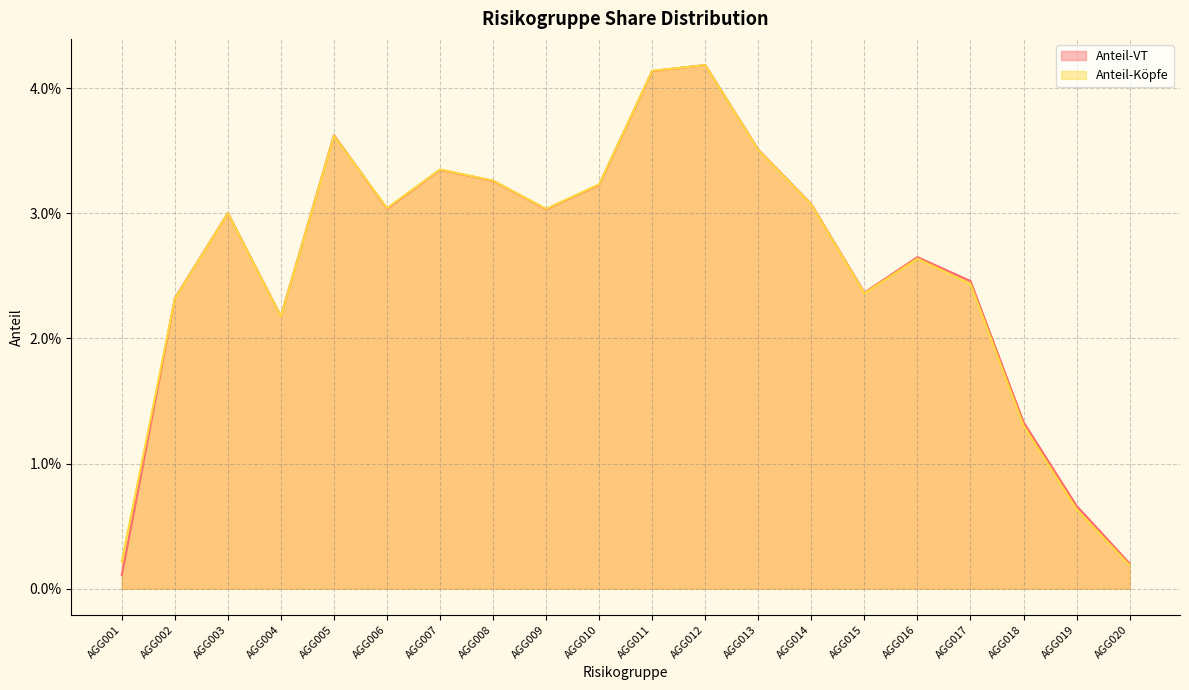

Reading left to right, list all the values displayed in this chart.

Anteil-VT: AGG001=0.0	AGG002=0.0	AGG003=0.0	AGG004=0.0	AGG005=0.0	AGG006=0.0	AGG007=0.0	AGG008=0.0	AGG009=0.0	AGG010=0.0	AGG011=0.0	AGG012=0.0	AGG013=0.0	AGG014=0.0	AGG015=0.0	AGG016=0.0	AGG017=0.0	AGG018=0.0	AGG019=0.0	AGG020=0.0
Anteil-Köpfe: AGG001=0.0	AGG002=0.0	AGG003=0.0	AGG004=0.0	AGG005=0.0	AGG006=0.0	AGG007=0.0	AGG008=0.0	AGG009=0.0	AGG010=0.0	AGG011=0.0	AGG012=0.0	AGG013=0.0	AGG014=0.0	AGG015=0.0	AGG016=0.0	AGG017=0.0	AGG018=0.0	AGG019=0.0	AGG020=0.0